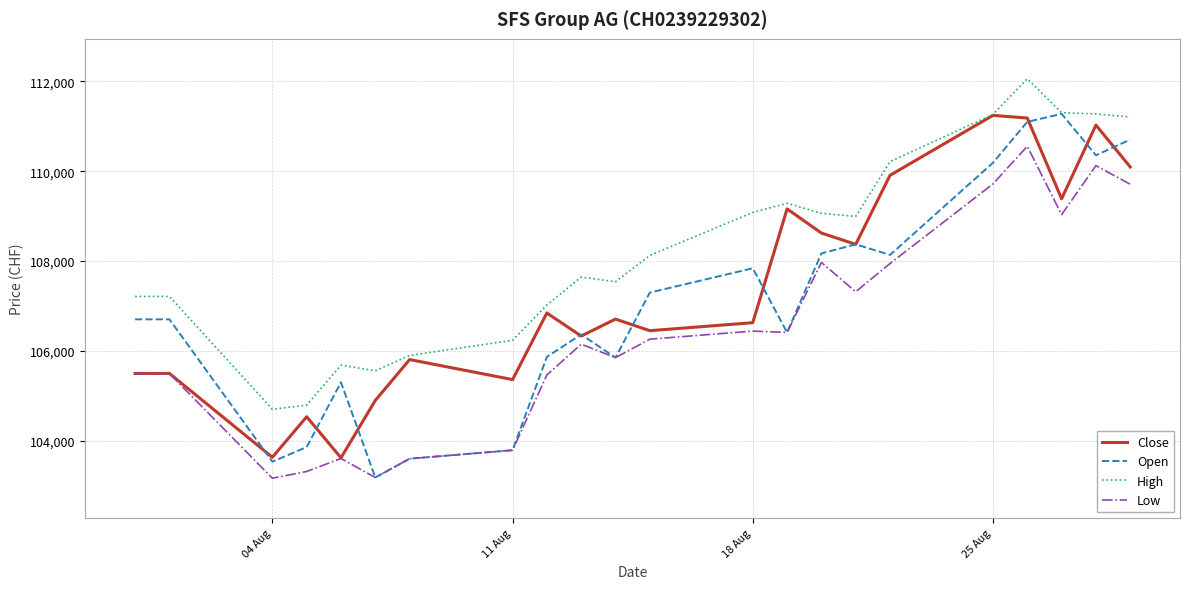

What is the maximum value shown in the chart?

112060